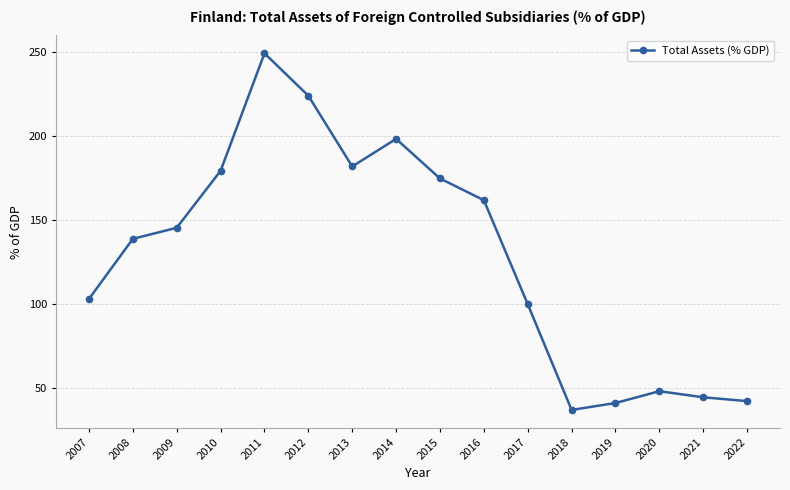

What is the maximum value shown in the chart?

249.3